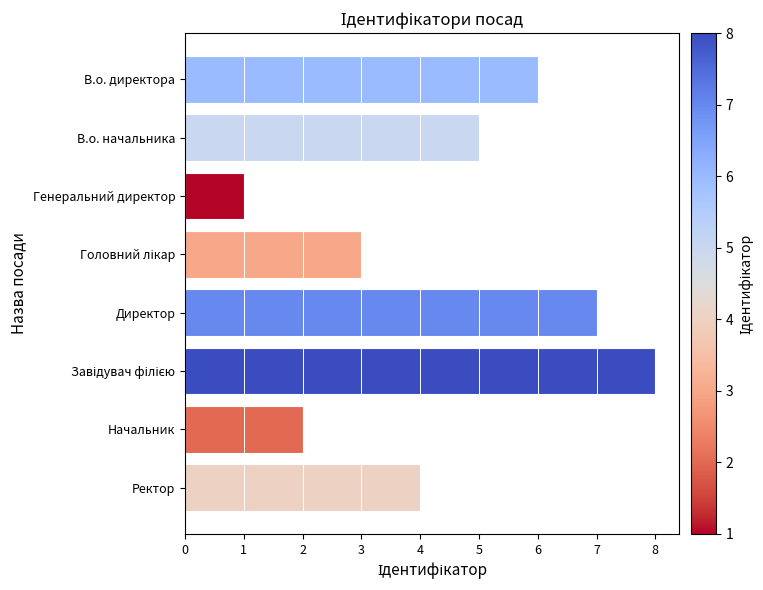

True or false: the data shows 6 at В.о. директора.

True